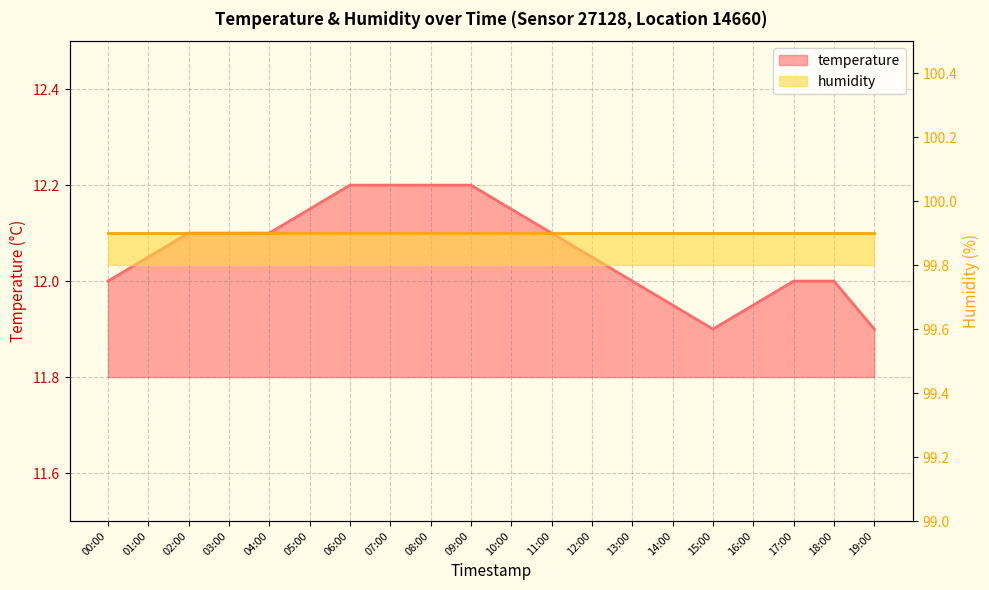

Reading left to right, list all the values displayed in this chart.

12.0	12.1	12.1	12.1	12.1	12.2	12.2	12.2	12.2	12.2	12.2	12.1	12.1	12.0	11.9	11.9	11.9	12.0	12.0	11.9